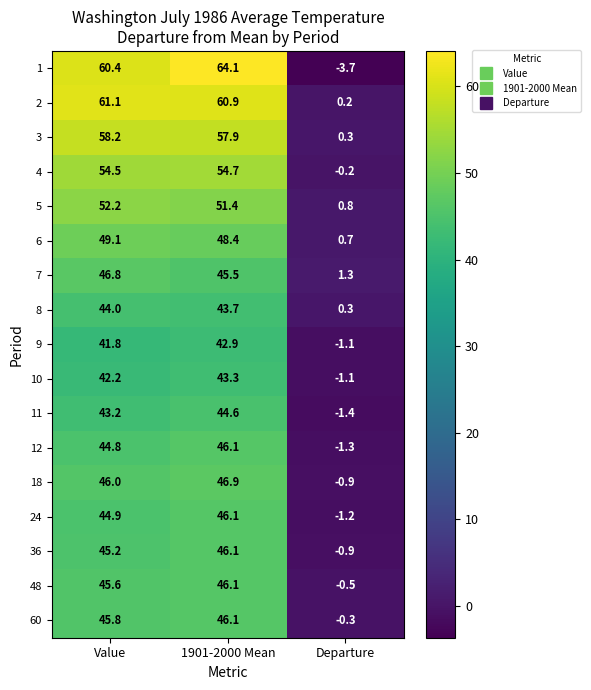

Which category has the lowest value across all series?

Departure